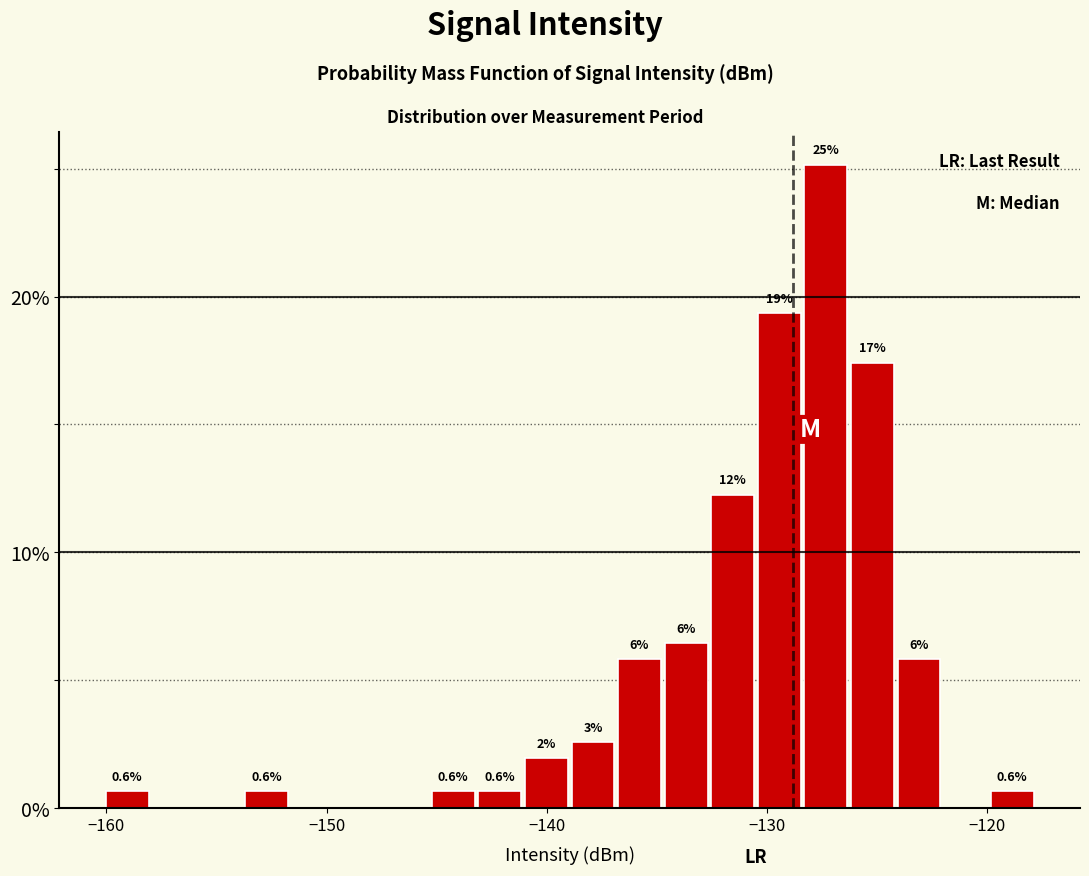

Read against the x-axis, roughly where is the centre of the tallest bar?

-127